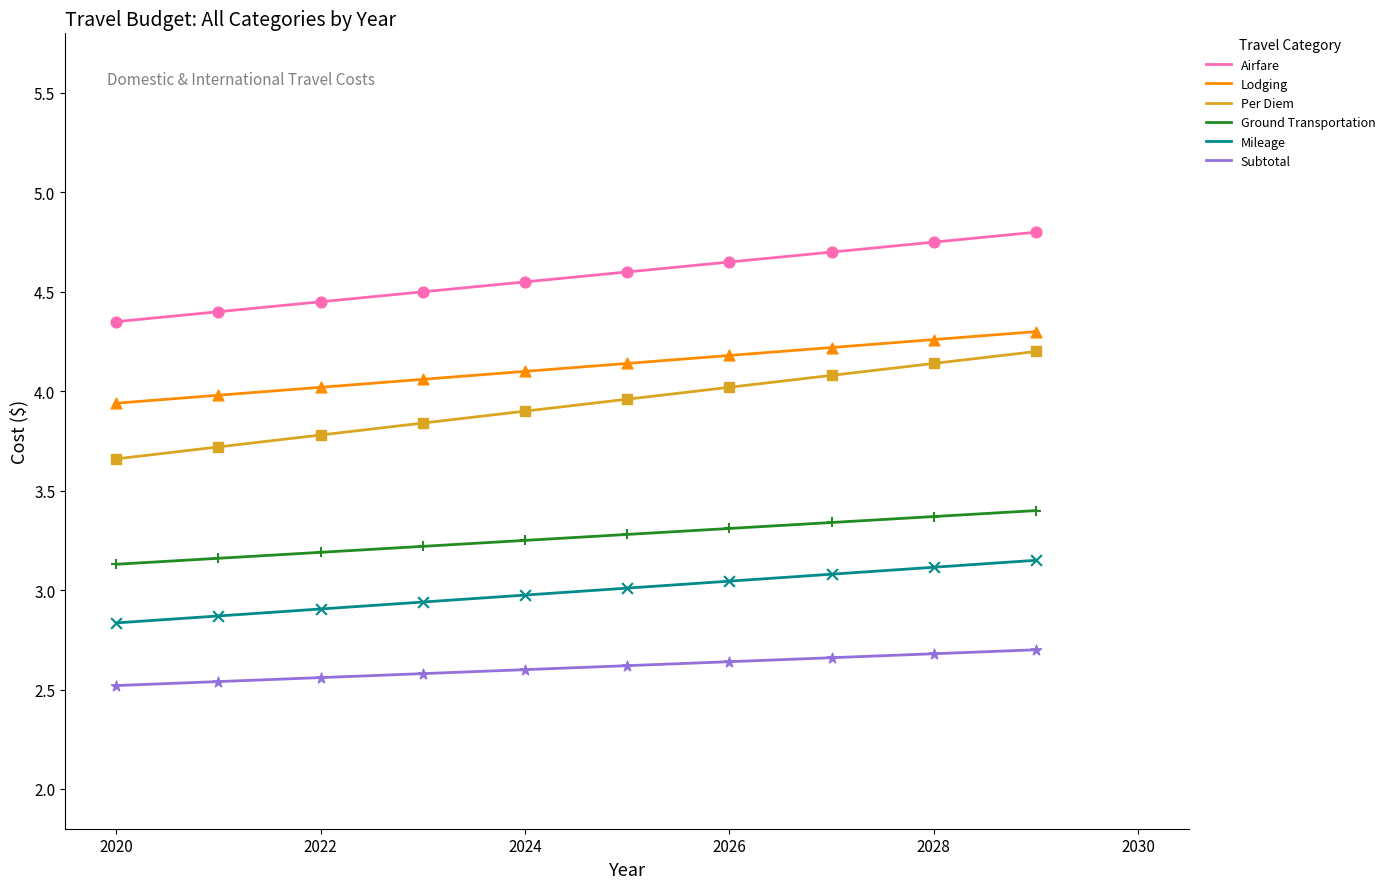

True or false: Subtotal and Mileage intersect in this chart.

False